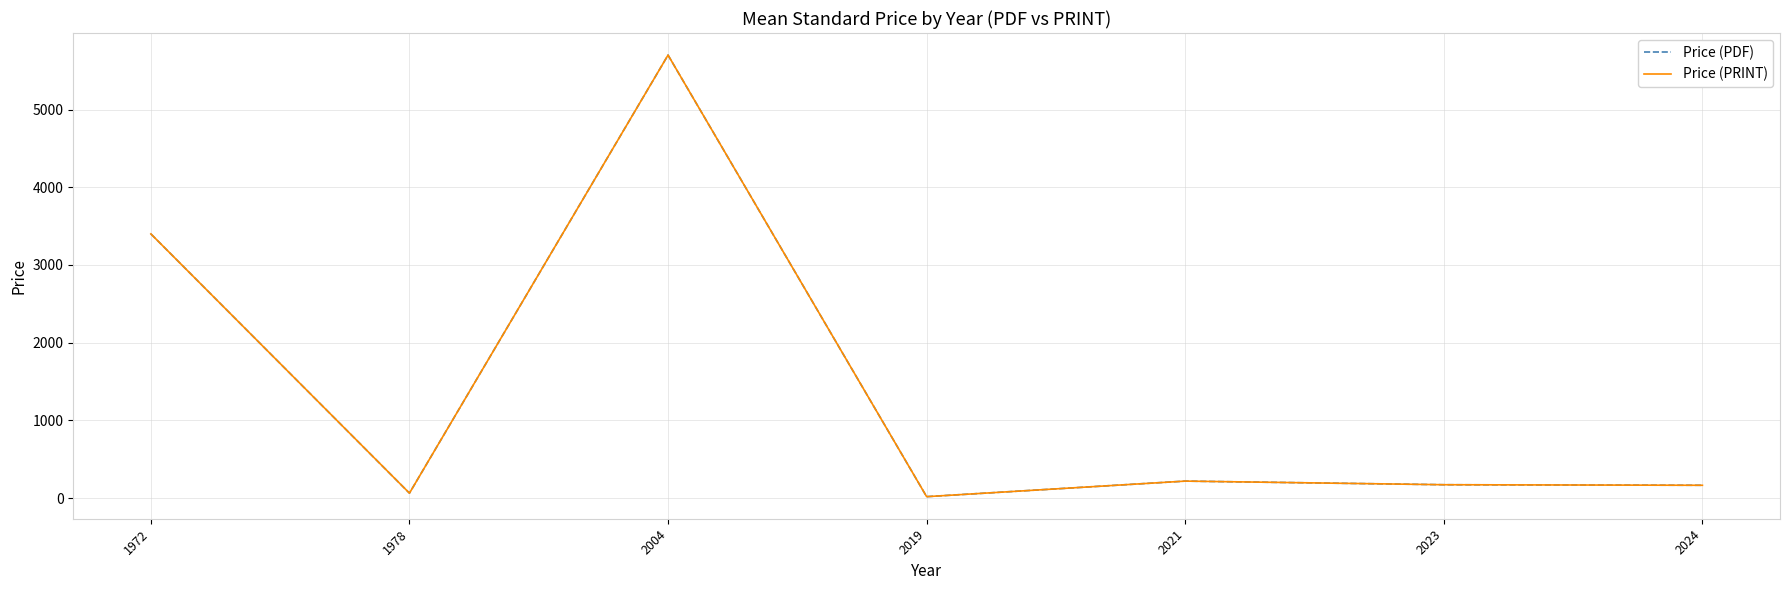

Is this an area chart (filled region under the line)?

No